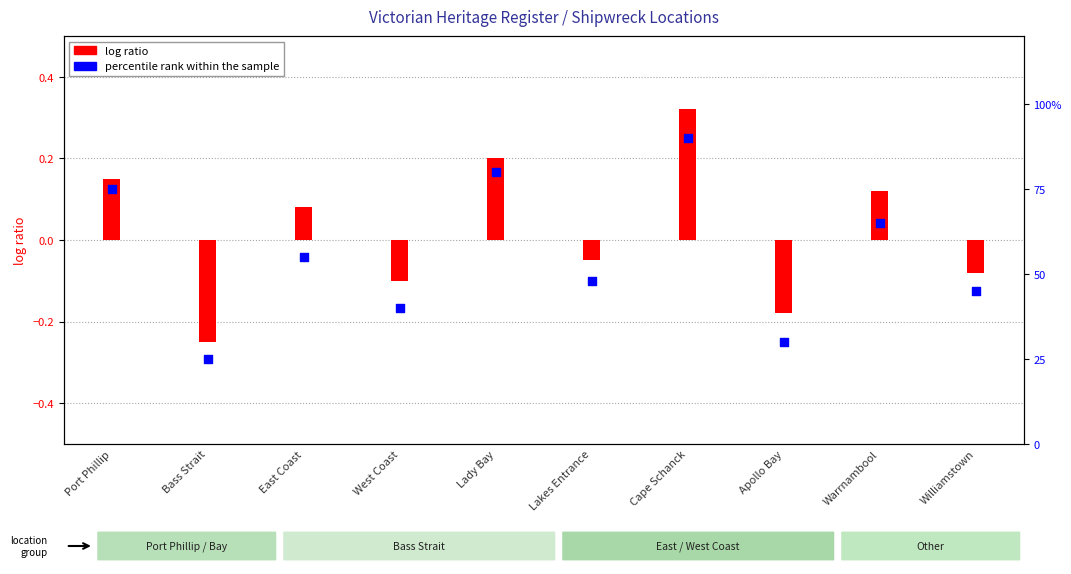

Which series has the largest total across all categories?

percentile rank within the sample